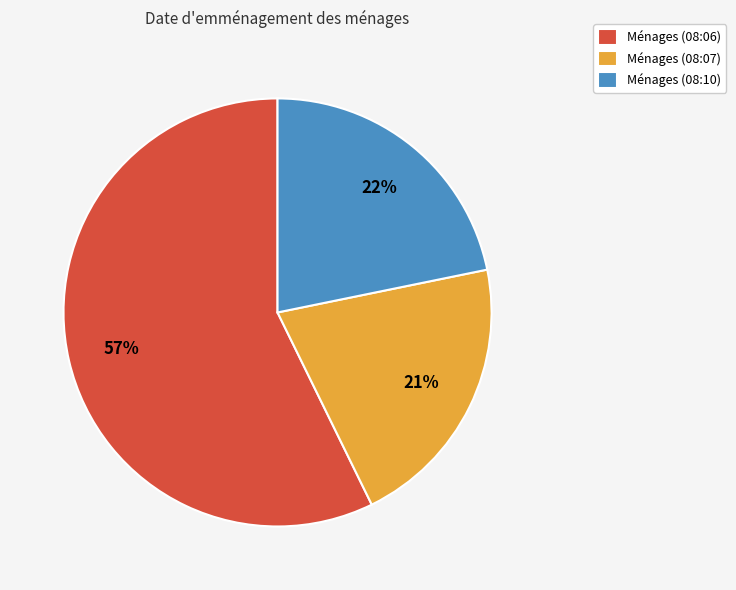

What is the smallest slice in the pie chart?

Ménages (08:07)